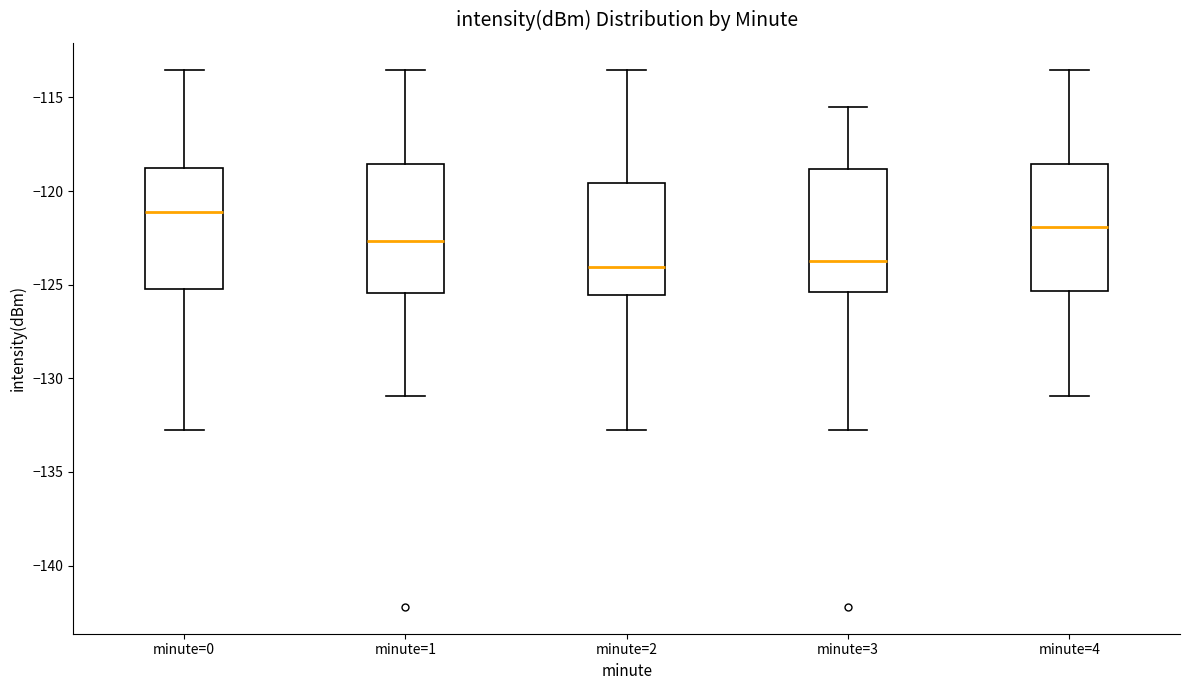

Reading left to right, transcribe this box plot: for each box, give where its median line is, the range the box spans, and where its two whiskers end, as read against the y-axis. The values are not printed on the chart, so give them approximately, as read against the axis.

minute=0: median -121.0, box -125.5 to -119.0, whiskers -132.5 to -113.5
minute=1: median -122.5, box -125.5 to -118.5, whiskers -131.0 to -113.5
minute=2: median -124.0, box -125.5 to -119.5, whiskers -132.5 to -113.5
minute=3: median -123.5, box -125.5 to -119.0, whiskers -132.5 to -115.5
minute=4: median -122.0, box -125.5 to -118.5, whiskers -131.0 to -113.5